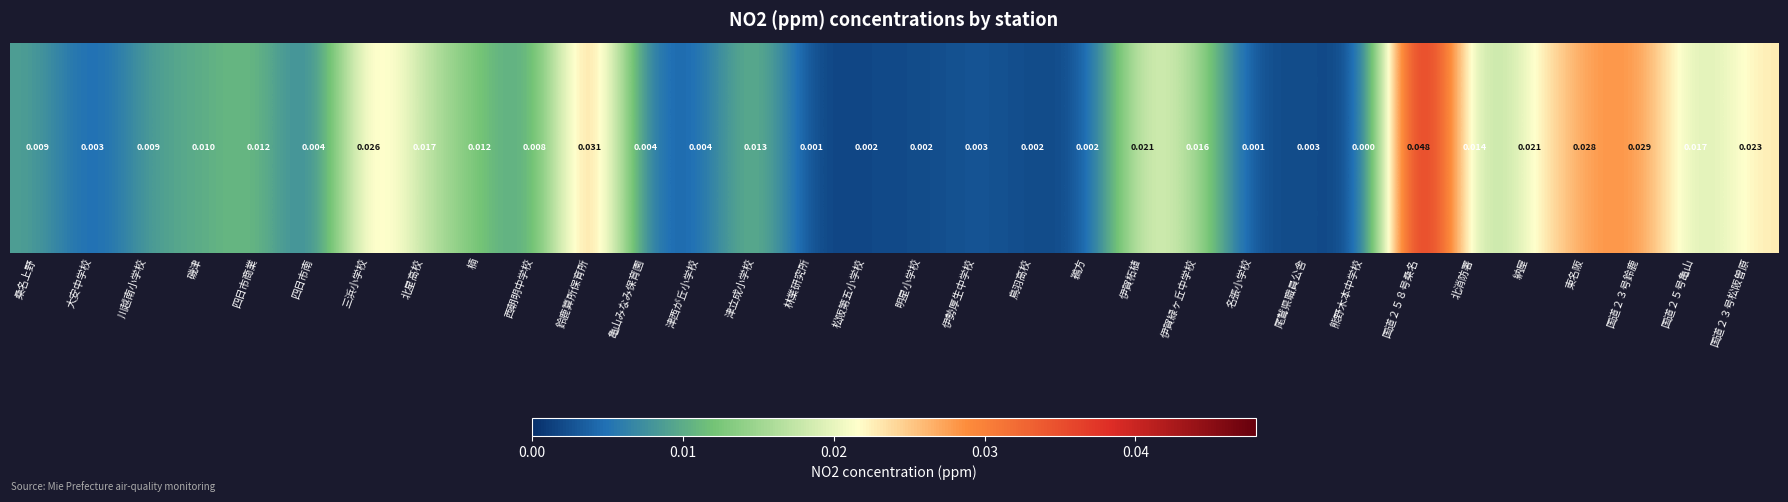

Between 国道２５８号桑名 and 西朝明中学校, which is larger?

国道２５８号桑名